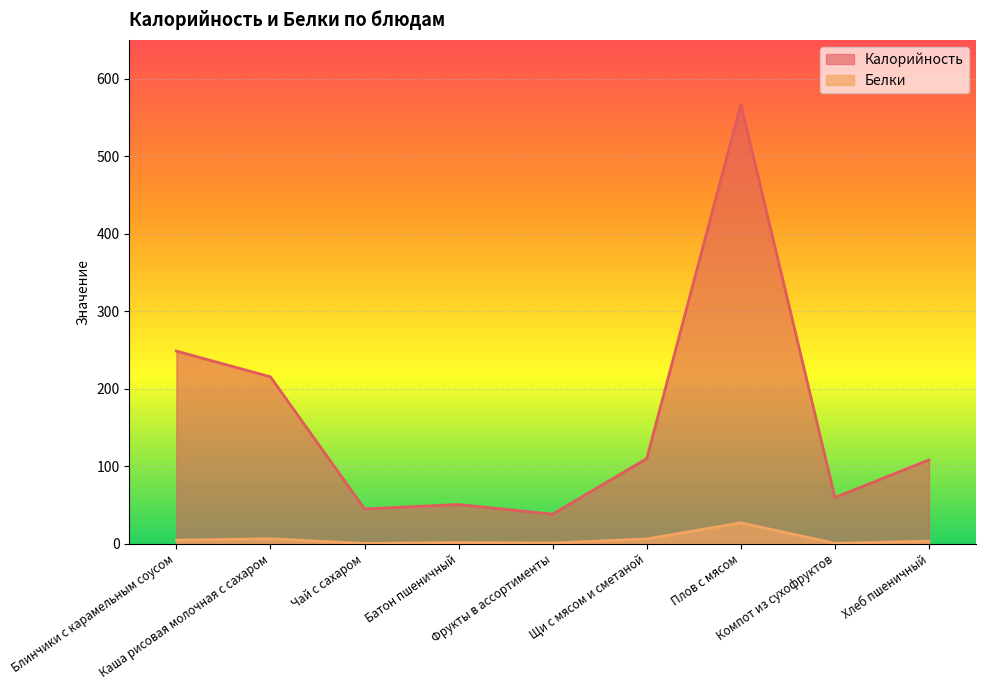

The value of Белки at Батон пшеничный is 2.2. True or false?

False